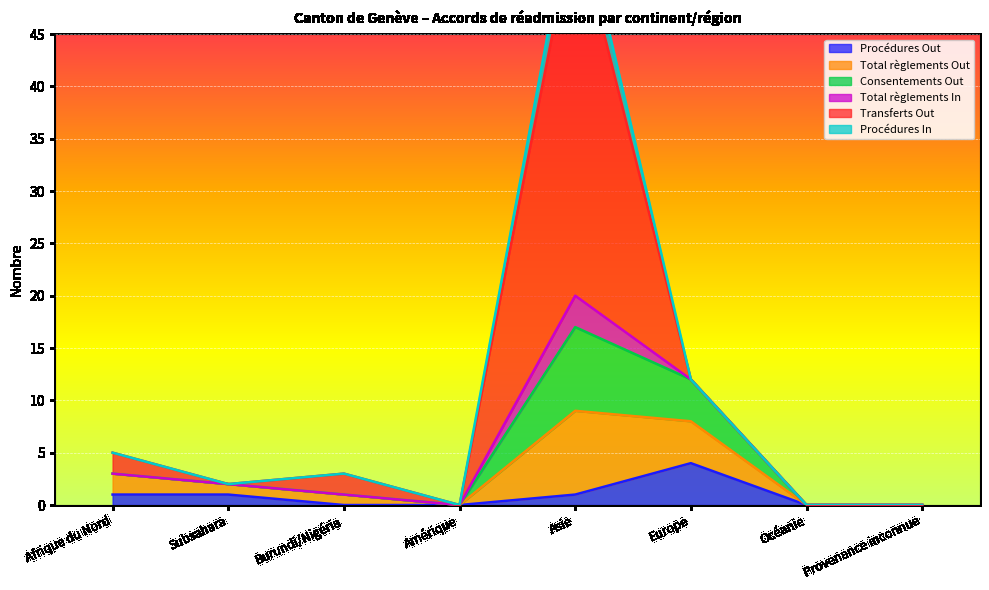

Where is the first local maximum for Total règlements Out?

Asie